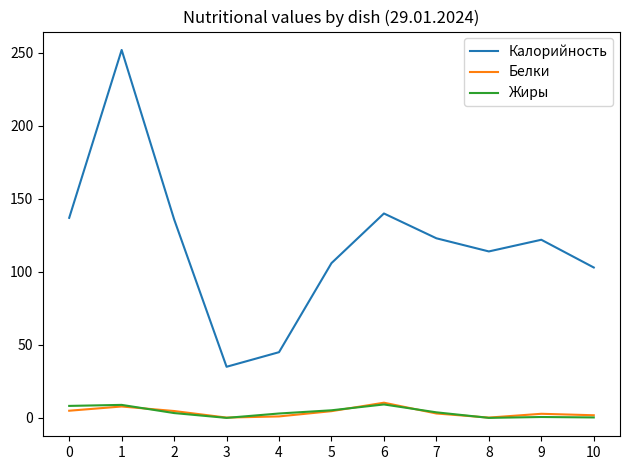

True or false: Белки has a value of 2.8 at 9.

True